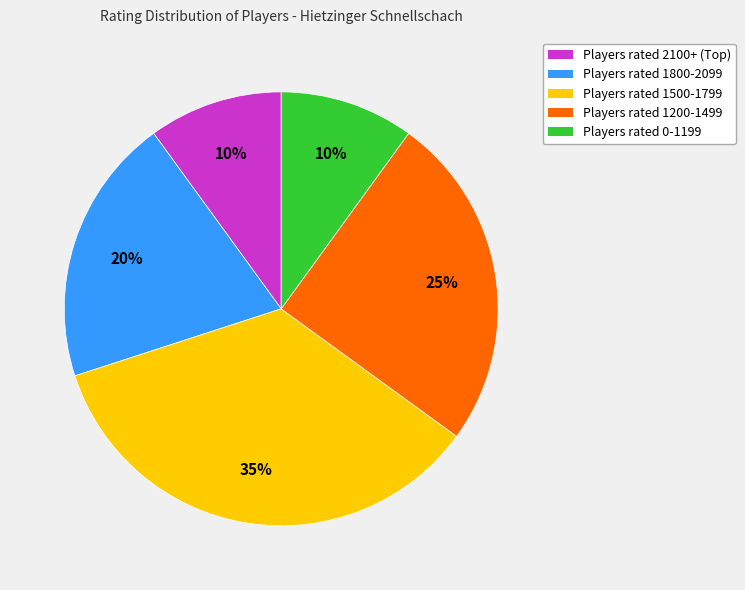

Is there a majority slice in this chart?

No